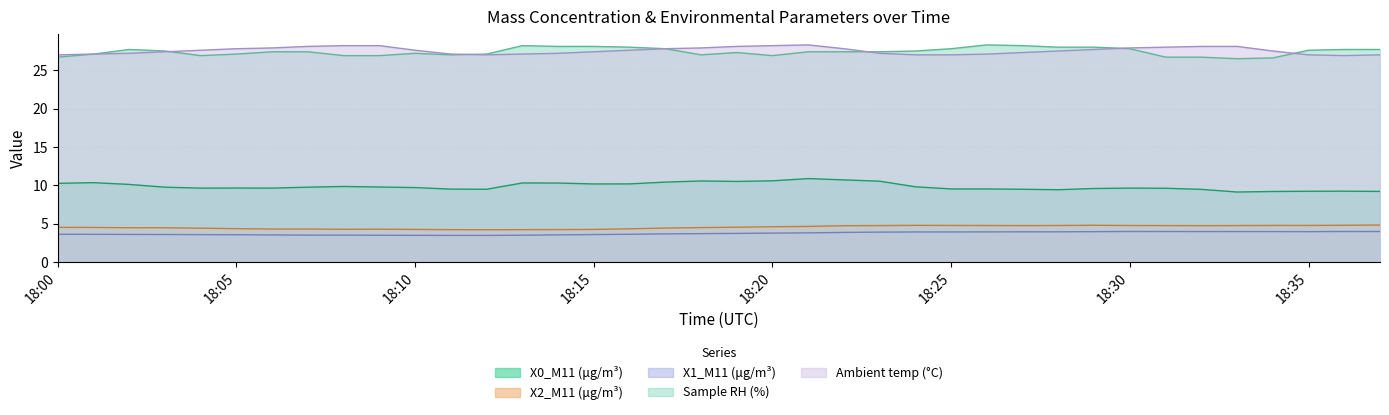

List the series in order of their peak value, lowest first.

X1_M11 (μg/m³), X2_M11 (μg/m³), X0_M11 (μg/m³), Sample RH (%), Ambient temp (°C)